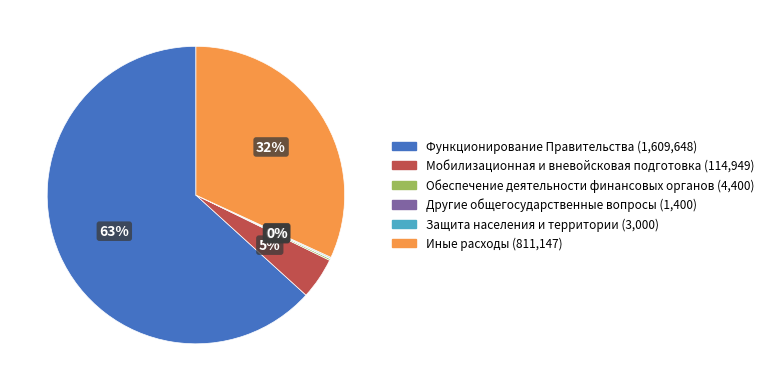

Which has a higher value, Функционирование Правительства or Мобилизационная и вневойсковая подготовка?

Функционирование Правительства